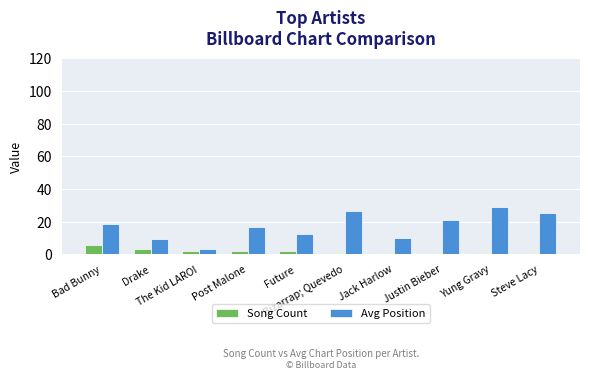

Which series has the widest spread of values?

Avg Position